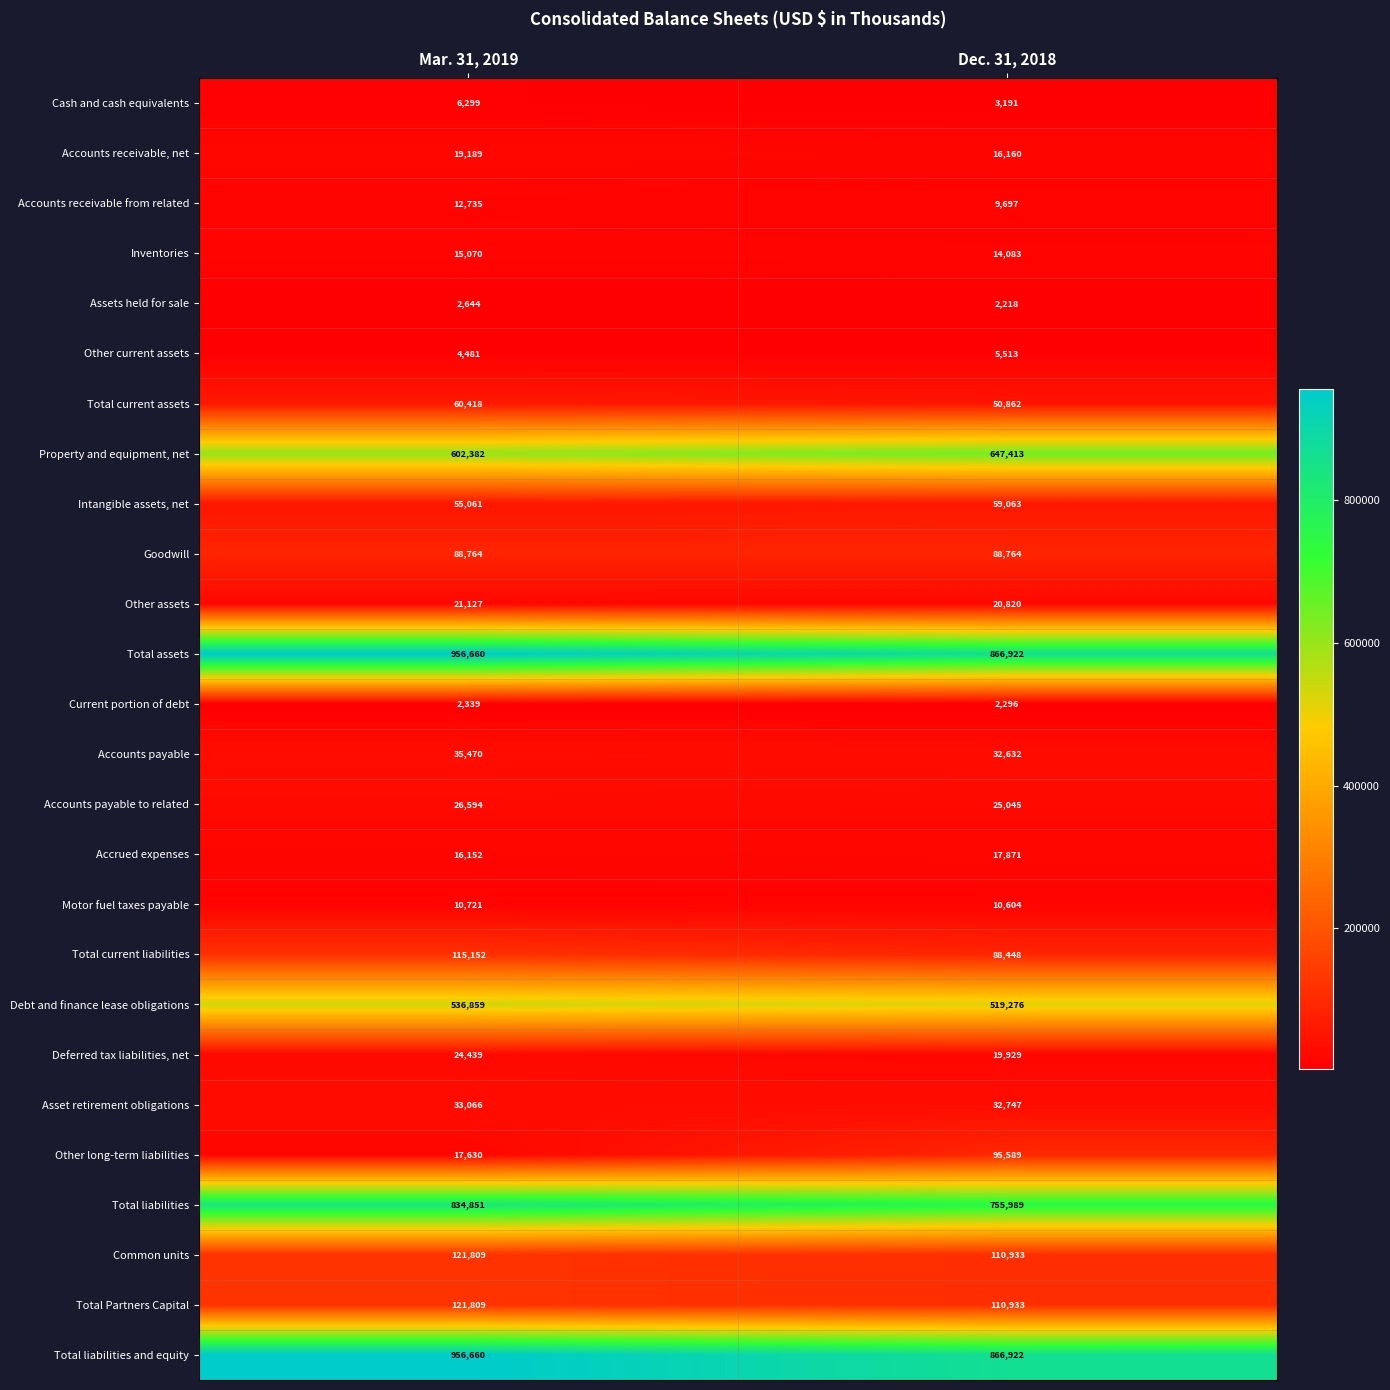

Rank the categories by Accounts payable to related value from lowest to highest.

Dec. 31, 2018, Mar. 31, 2019